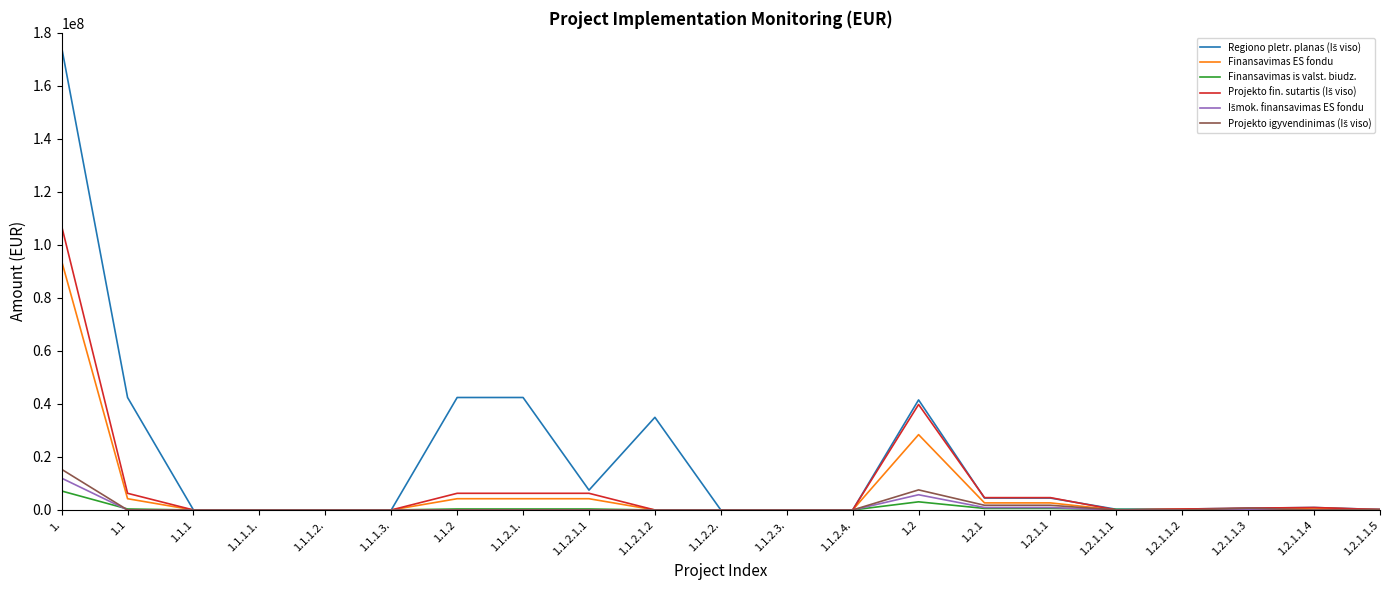

The value of Finansavimas ES fondu at 1. is 154033943.4. True or false?

False